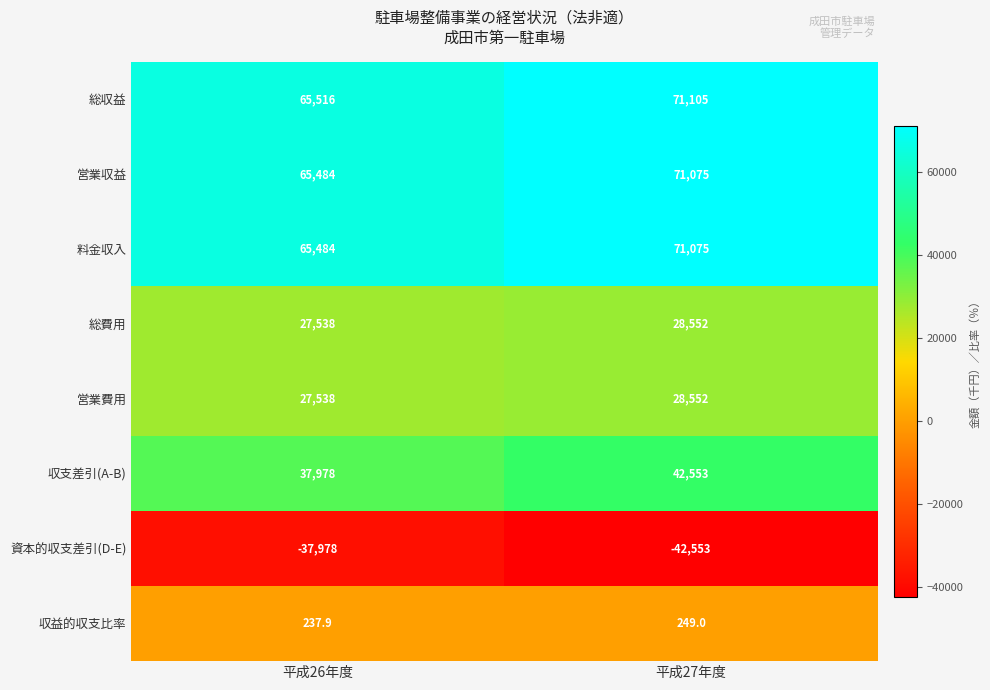

At which category does the chart reach its peak across all series?

平成27年度